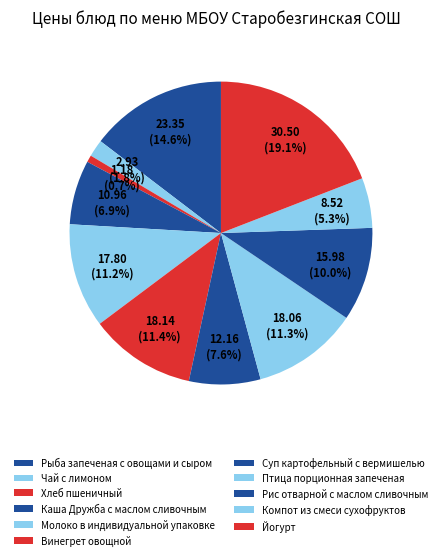

Count the number of slices in the pie.

11